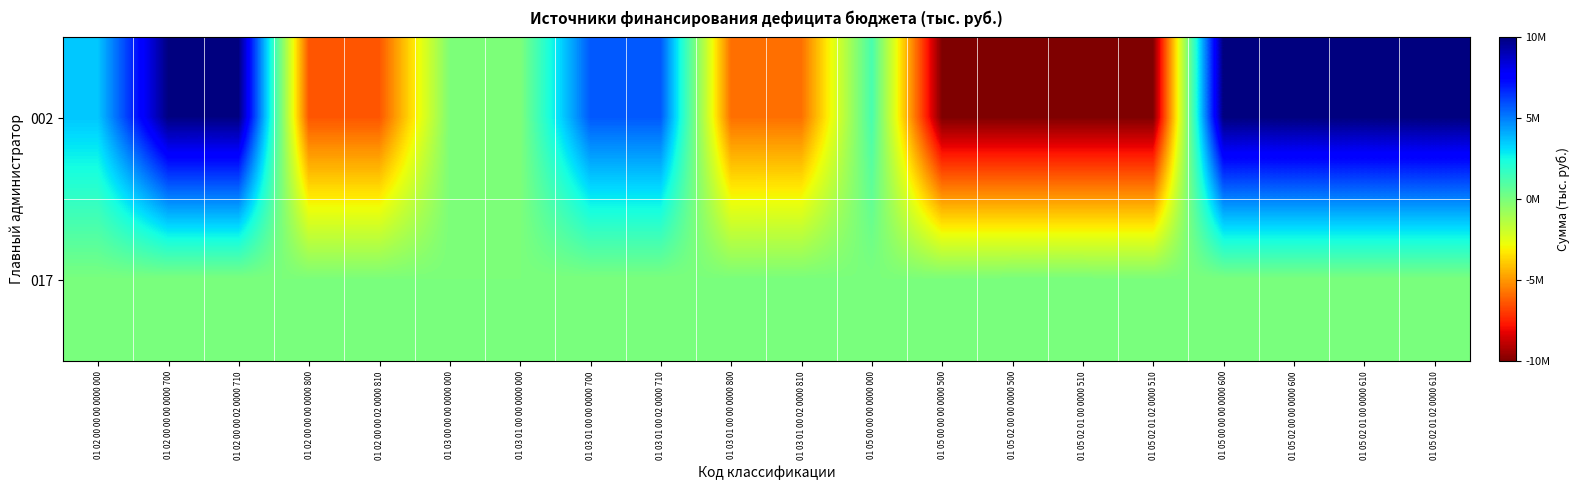

Count the number of data series in this chart.

2